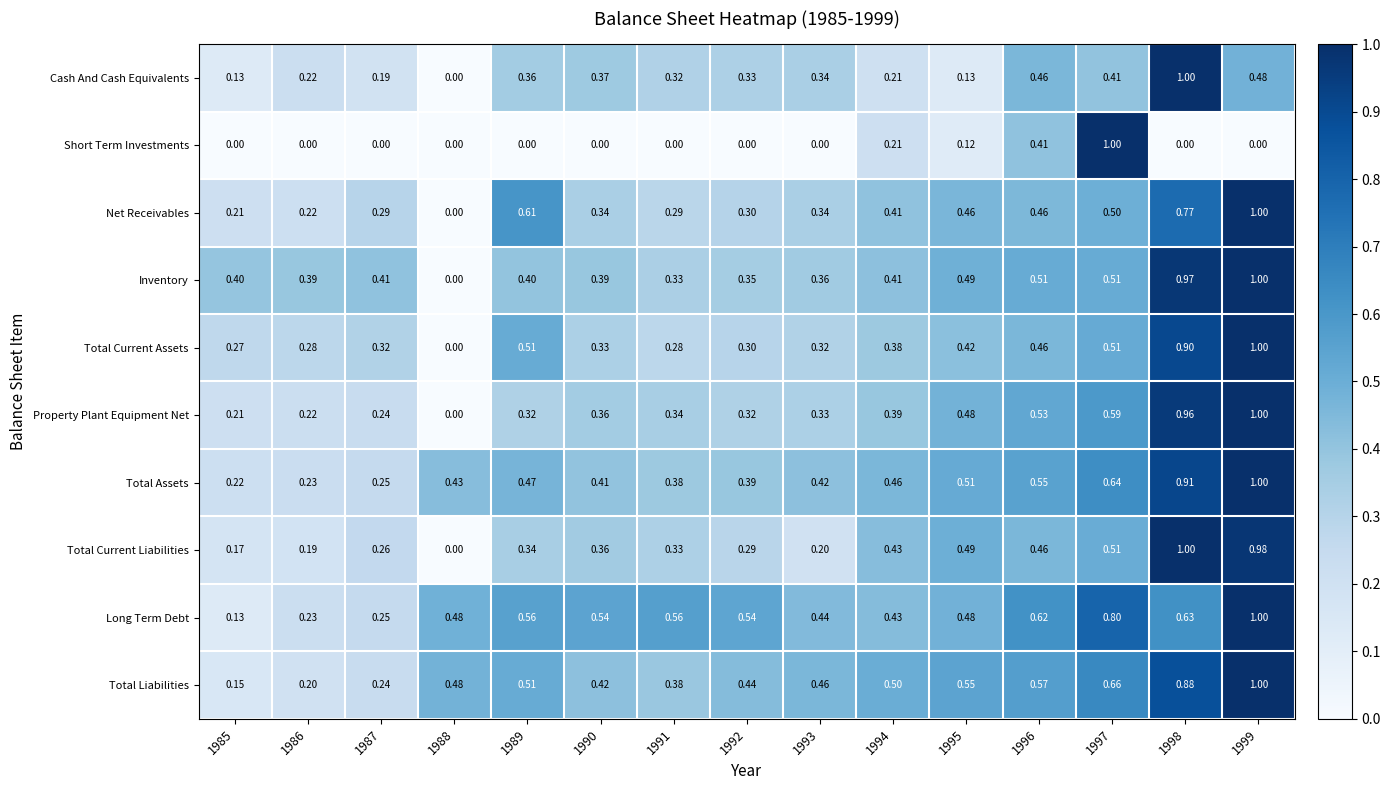

Which series has the largest total across all categories?

Long Term Debt